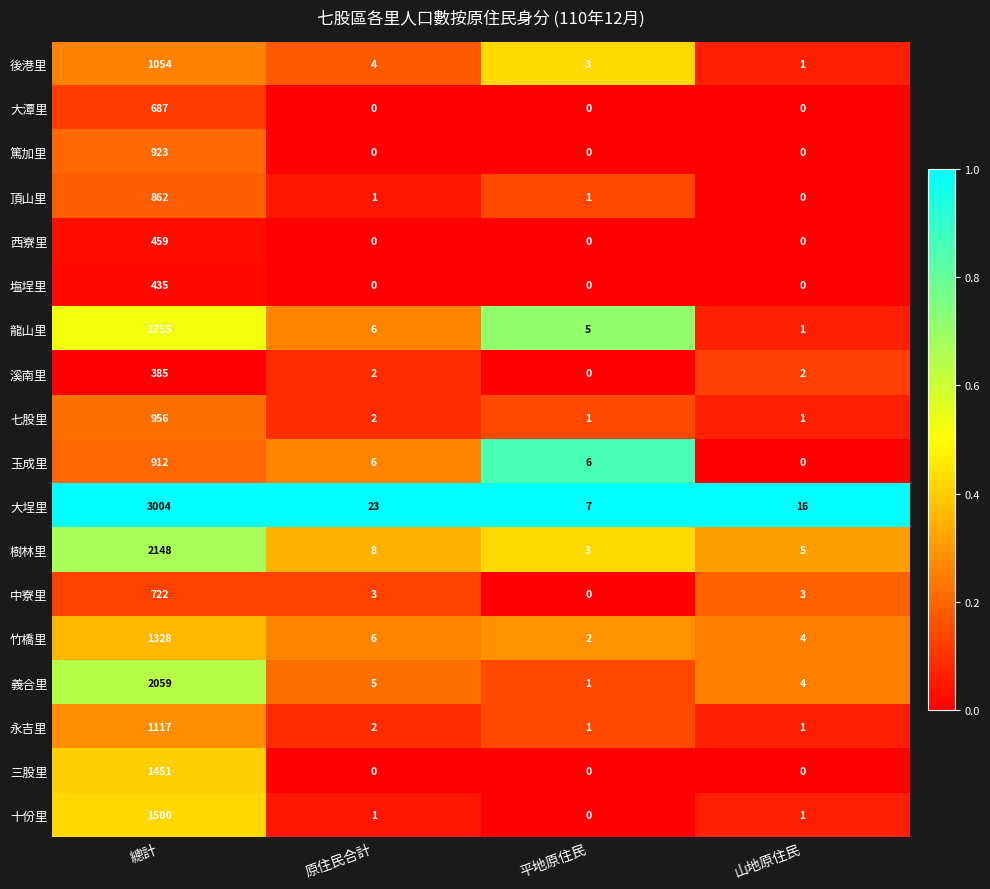

At which category is the sum across all series the highest?

總計